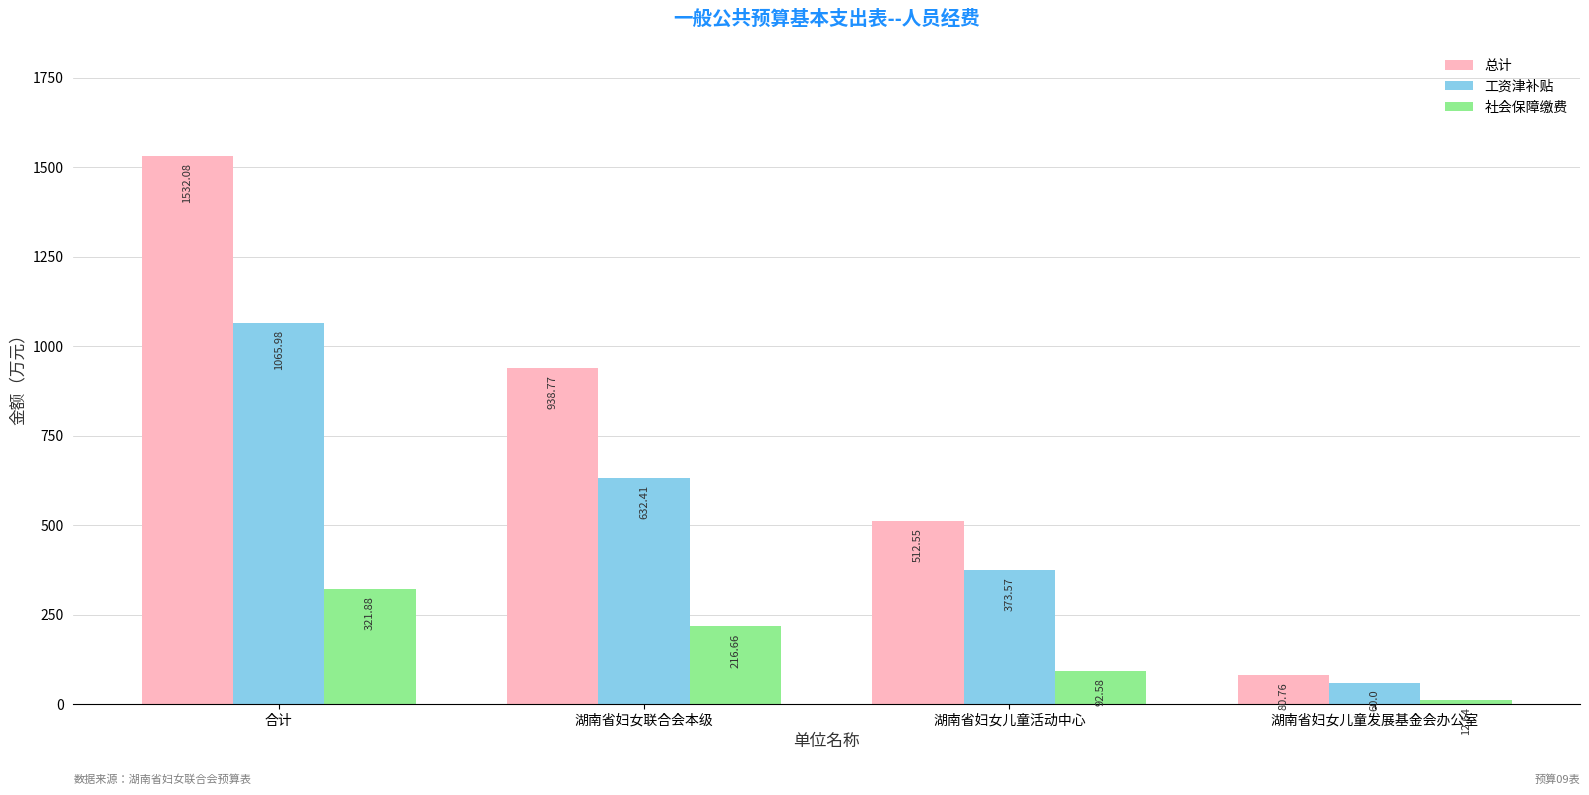

Which series changed the most between 湖南省妇女儿童活动中心 and 湖南省妇女儿童发展基金会办公室?

总计